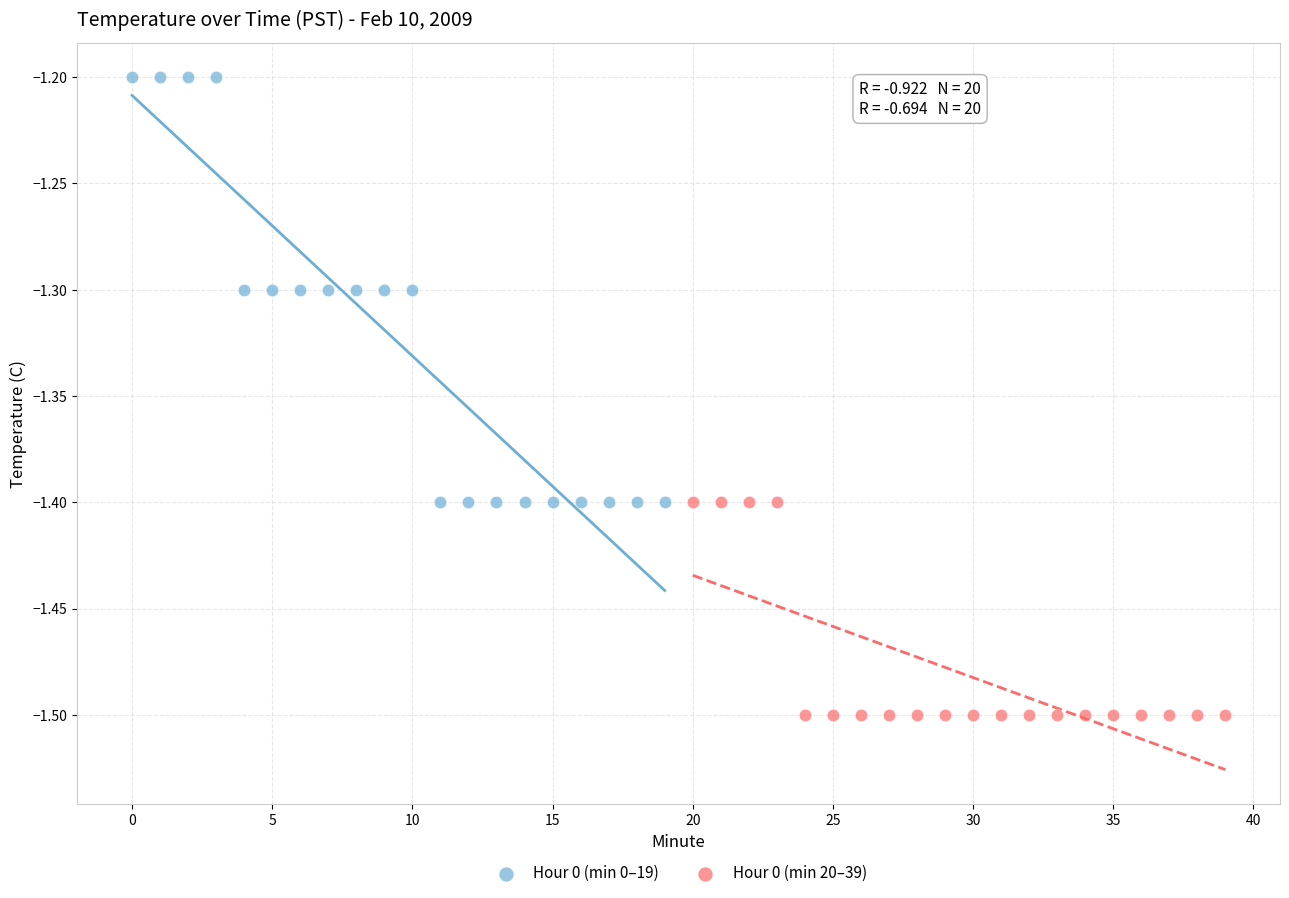

Which series has the widest spread of Y values?

Hour 0 (min 0–19)